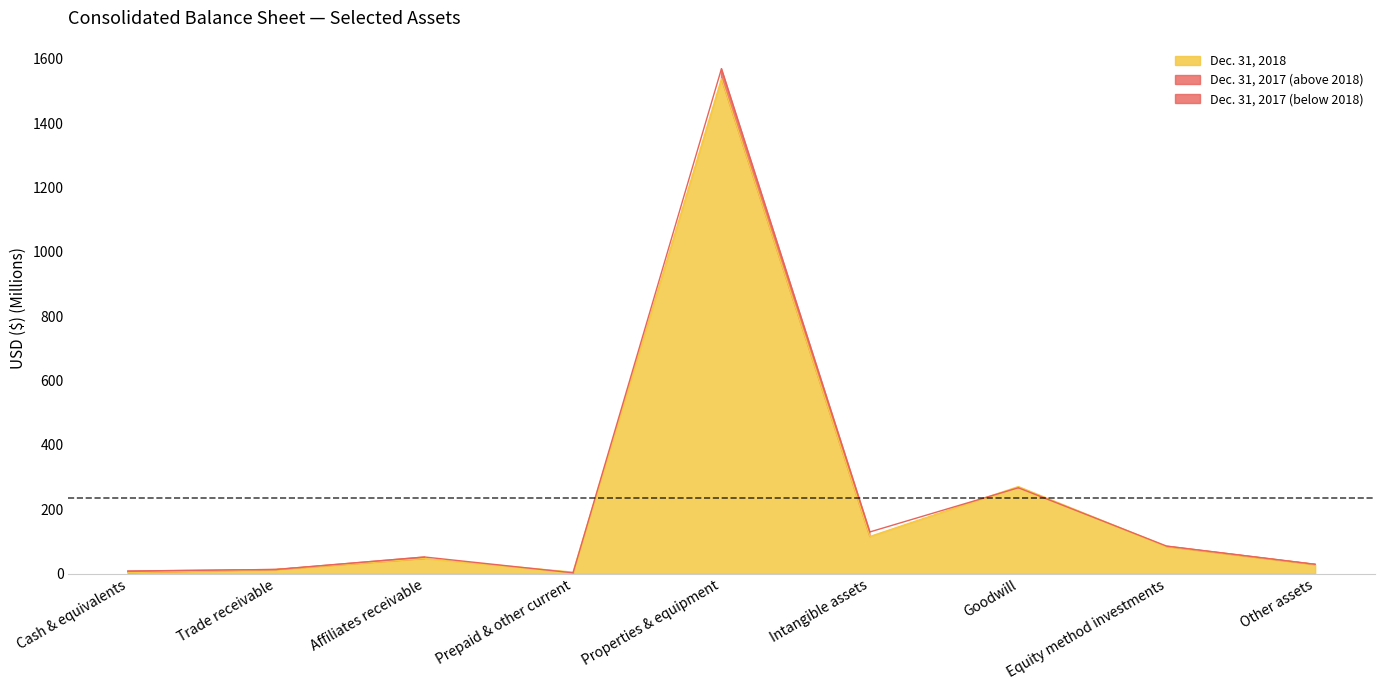

At which category does Dec. 31, 2017 reach its first local valley?

Prepaid & other current